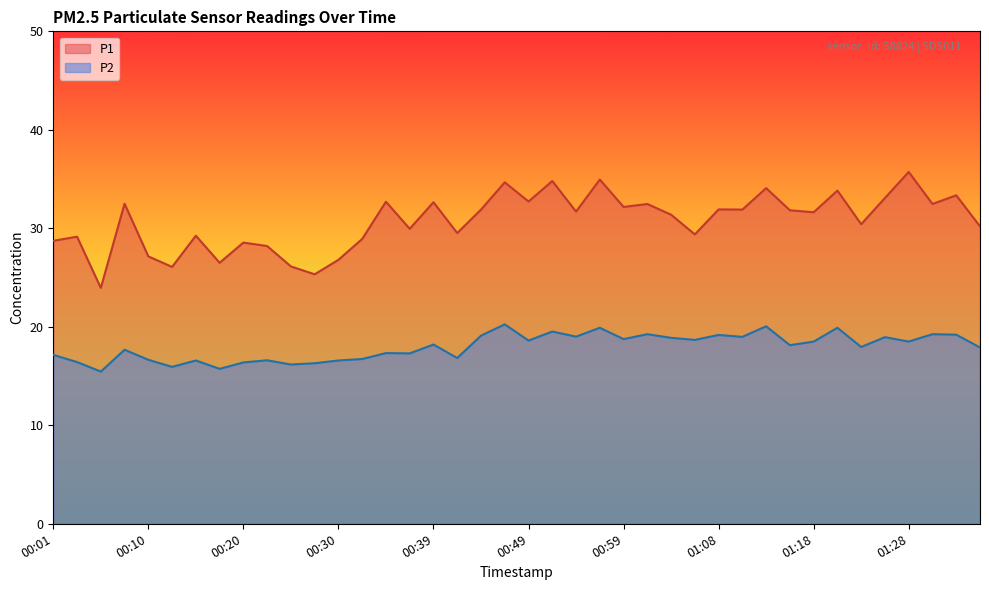

List the labels in order of P1 value, smallest first.

00:05, 00:27, 00:13, 00:25, 00:18, 00:30, 00:10, 00:22, 00:20, 00:01, 00:32, 00:03, 00:15, 01:06, 00:42, 00:37, 01:35, 01:23, 01:04, 01:18, 00:54, 01:16, 00:44, 01:11, 01:08, 00:59, 01:01, 01:30, 00:08, 00:39, 00:34, 00:49, 01:25, 01:33, 01:21, 01:13, 00:47, 00:51, 00:56, 01:28